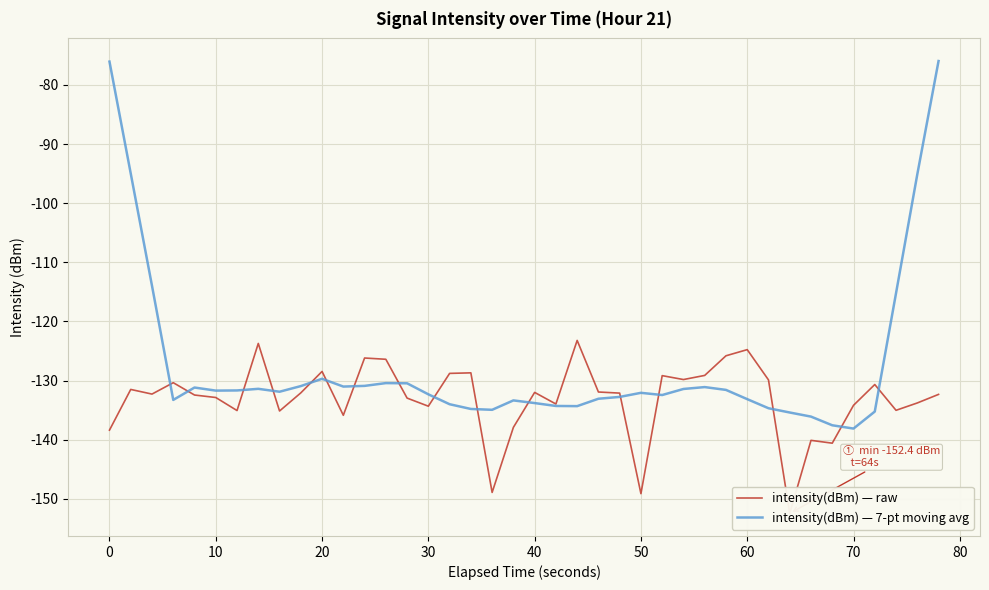

What is the maximum value shown in the chart?

-76.0